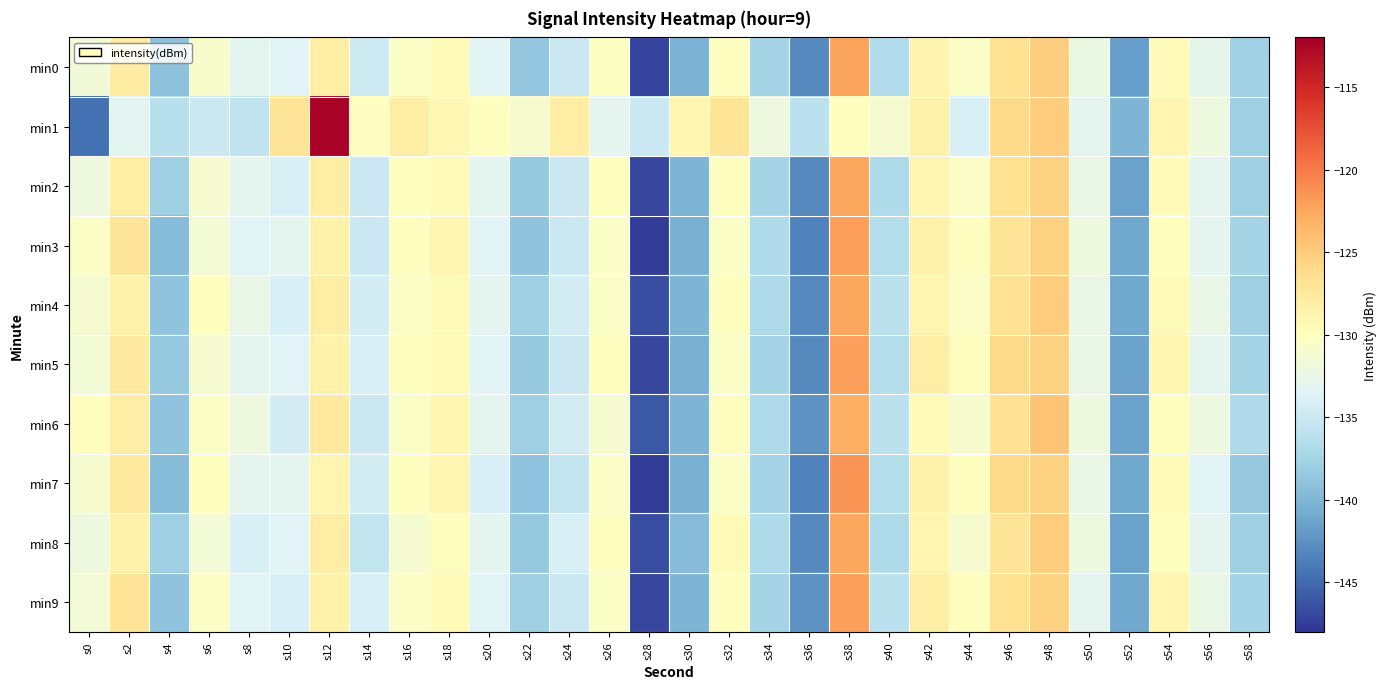

Rank the series by their maximum value, from lowest to highest.

min6, min2, min4, min8, min0, min3, min5, min9, min7, min1